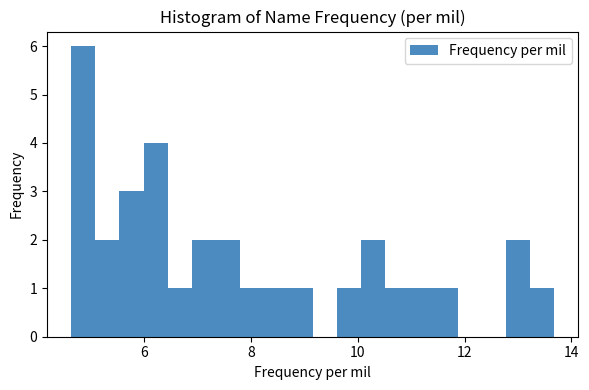

Read against the x-axis, roughly where is the centre of the tallest bar?

4.8